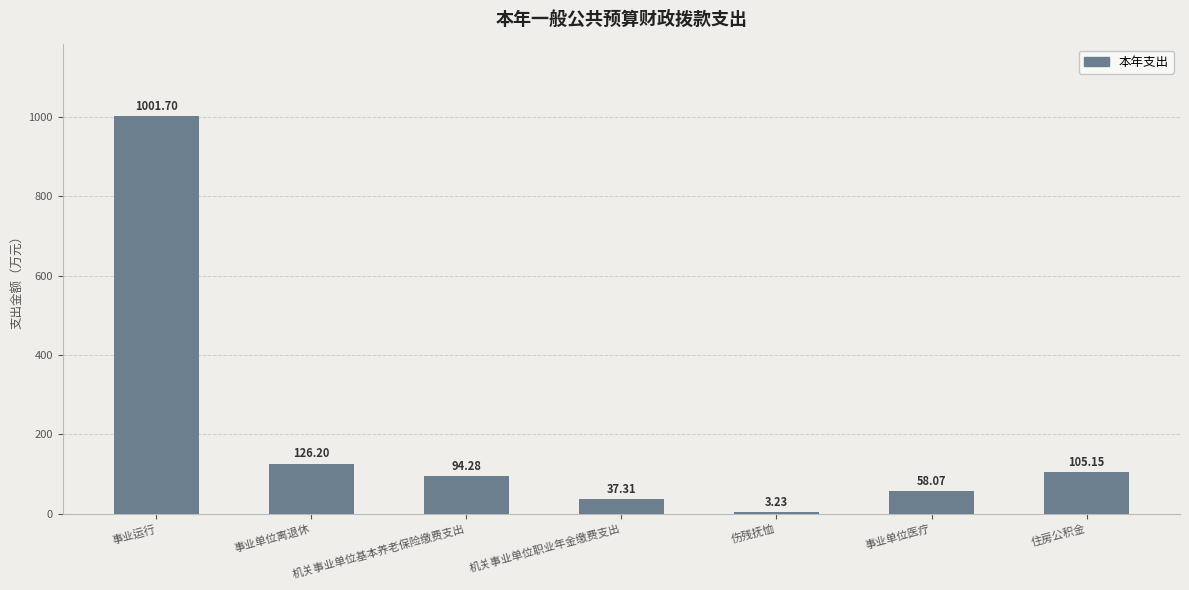

Which category has the highest value across all series?

事业运行